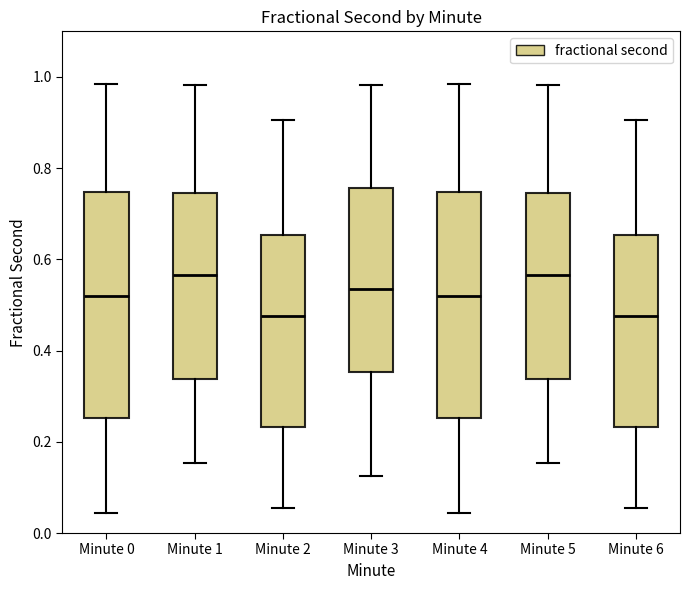

Reading left to right, read every box against the y-axis: the position of its median line, the range the box covers, and the ends of its whiskers. The values are not printed on the chart, so give them approximately, as read against the axis.

Minute 0: median 0.52, box 0.26 to 0.74, whiskers 0.04 to 0.98
Minute 1: median 0.56, box 0.34 to 0.74, whiskers 0.16 to 0.98
Minute 2: median 0.48, box 0.24 to 0.66, whiskers 0.06 to 0.90
Minute 3: median 0.54, box 0.36 to 0.76, whiskers 0.12 to 0.98
Minute 4: median 0.52, box 0.26 to 0.74, whiskers 0.04 to 0.98
Minute 5: median 0.56, box 0.34 to 0.74, whiskers 0.16 to 0.98
Minute 6: median 0.48, box 0.24 to 0.66, whiskers 0.06 to 0.90